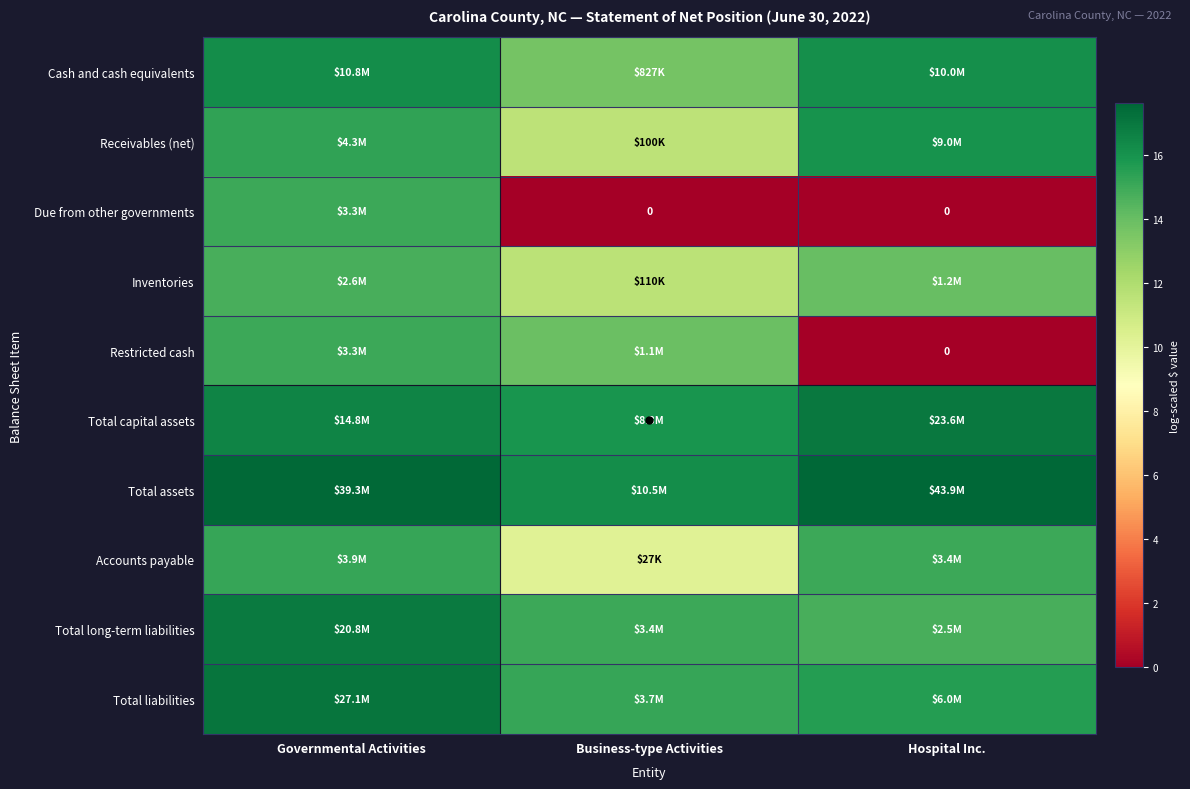

Rank the series at Governmental Activities from highest to lowest value.

Total assets, Total liabilities, Total long-term liabilities, Total capital assets, Cash and cash equivalents, Receivables (net), Accounts payable, Restricted cash, Due from other governments, Inventories